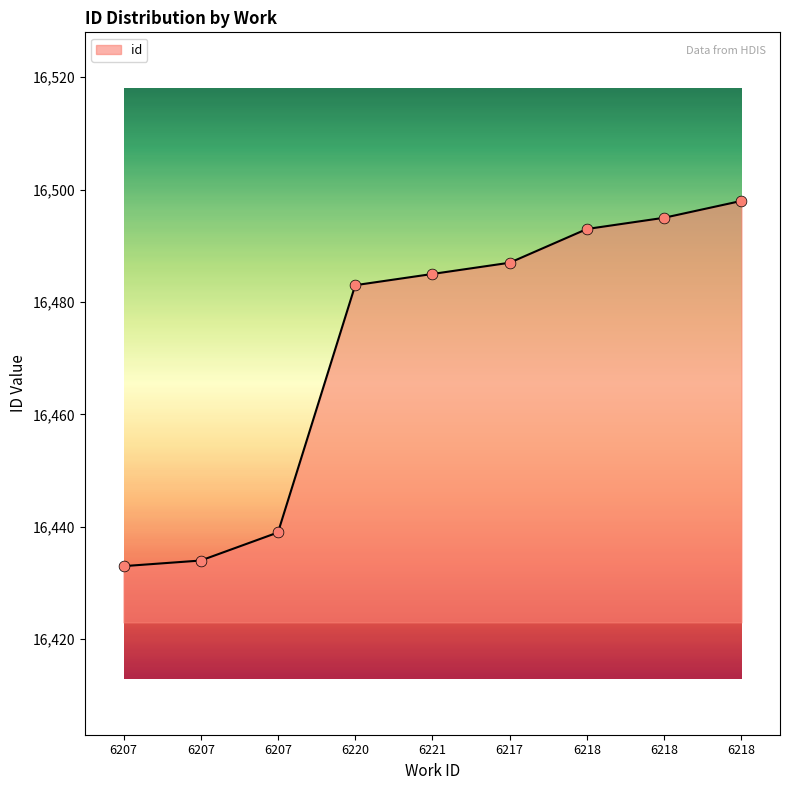

Which has a higher value, 6207 or 6217?

6217